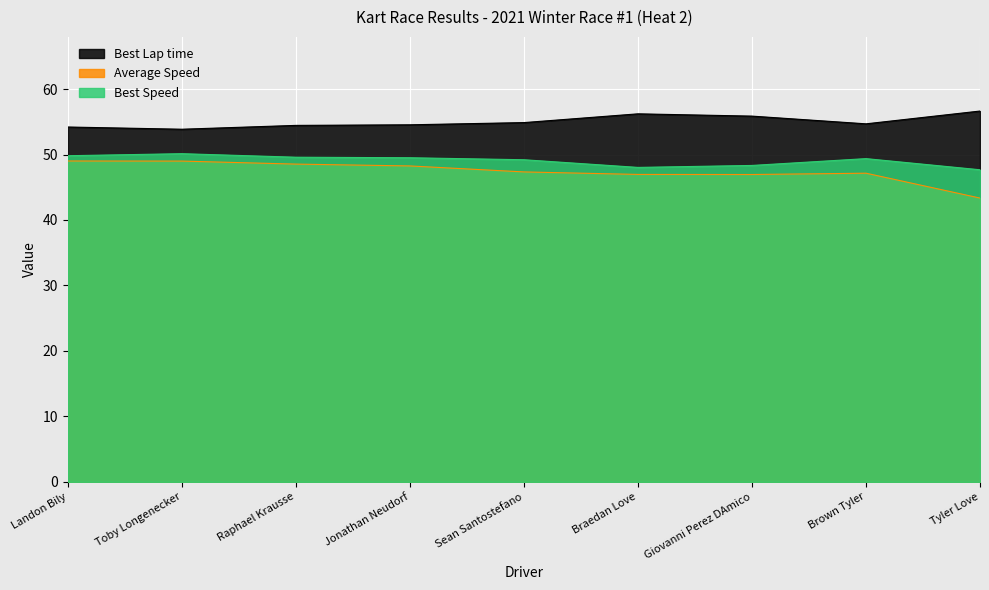

Where does the Average Speed series first go above 47?

Landon Bily